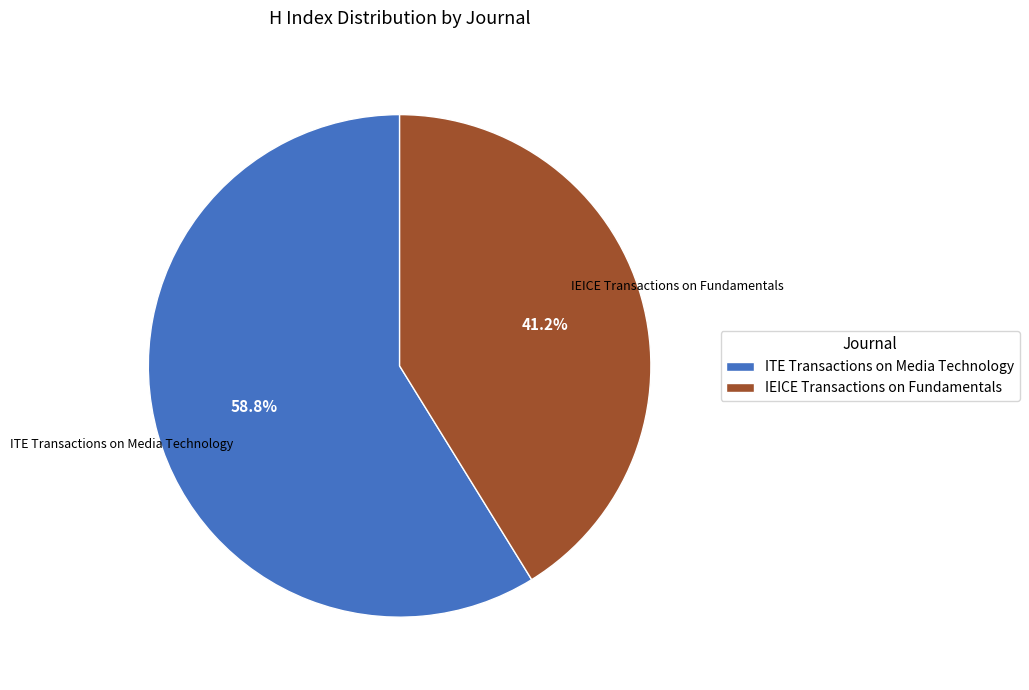

Is there any slice that represents more than half of the pie?

Yes